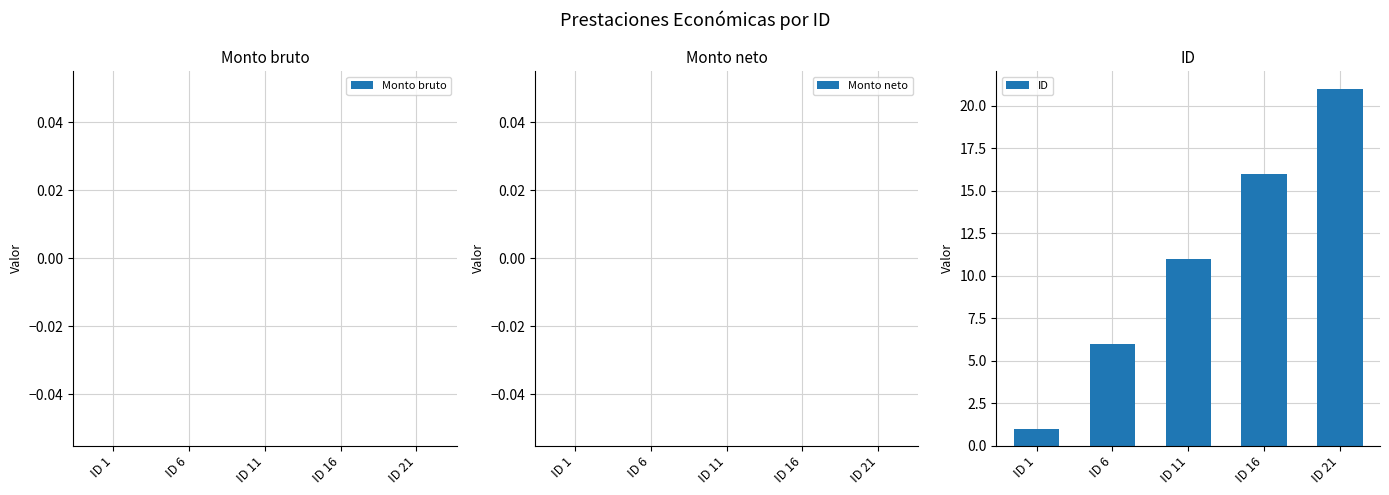

List the labels in order of value, smallest first.

ID 1, ID 6, ID 11, ID 16, ID 21